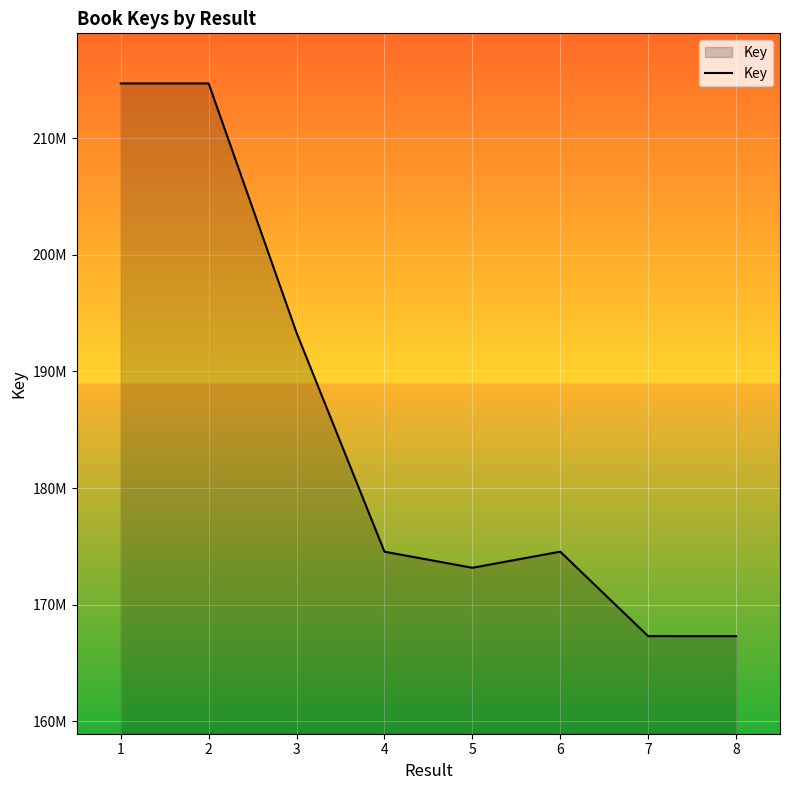

What is the minimum value shown in the chart?

167304701